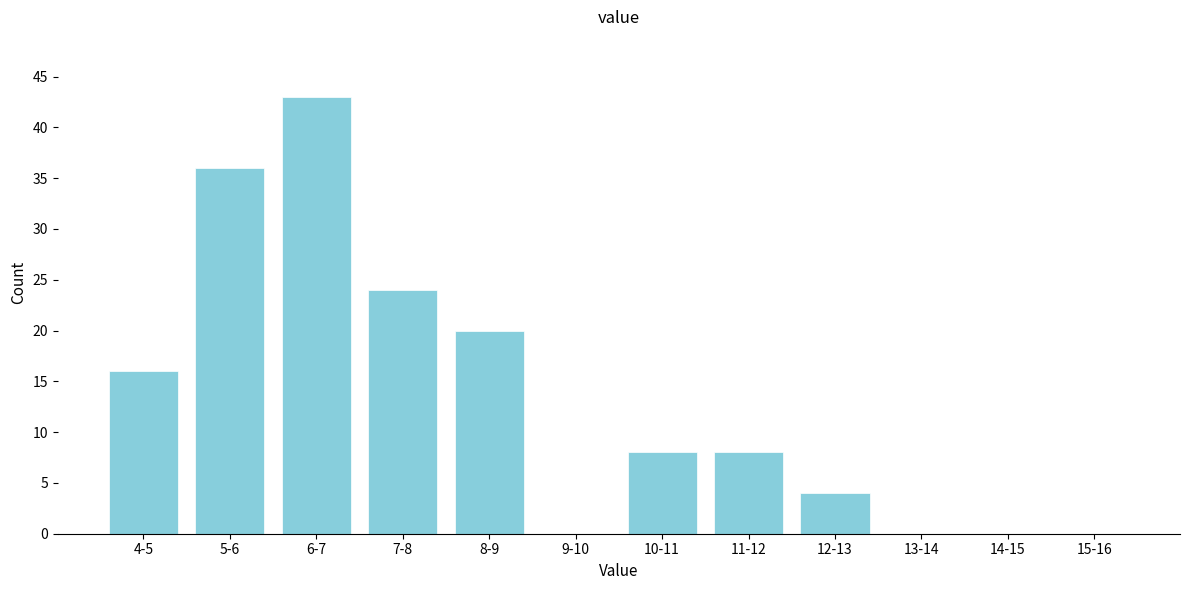

Reading right to left, transcribe all the data shown in this chart.

15-16=0	14-15=0	13-14=0	12-13=4	11-12=8	10-11=8	9-10=0	8-9=20	7-8=24	6-7=43	5-6=36	4-5=16